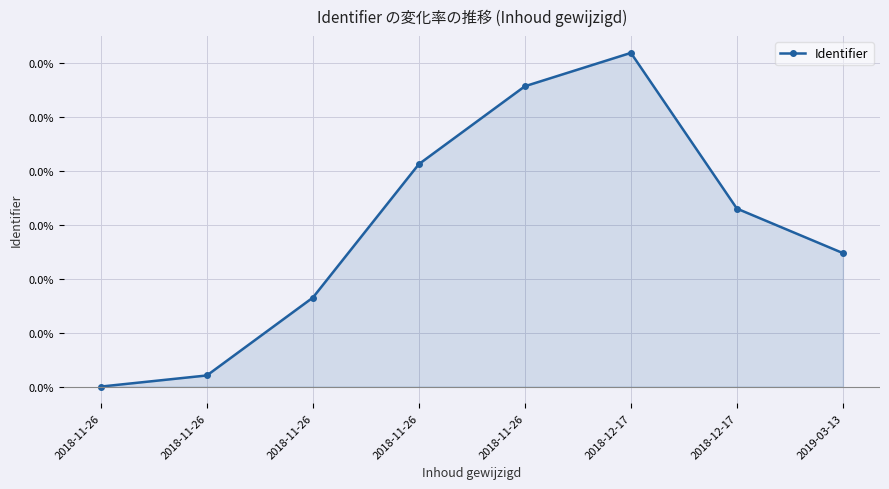

Rank the categories by value from highest to lowest.

2018-12-17, 2018-11-26, 2018-11-26, 2018-12-17, 2019-03-13, 2018-11-26, 2018-11-26, 2018-11-26